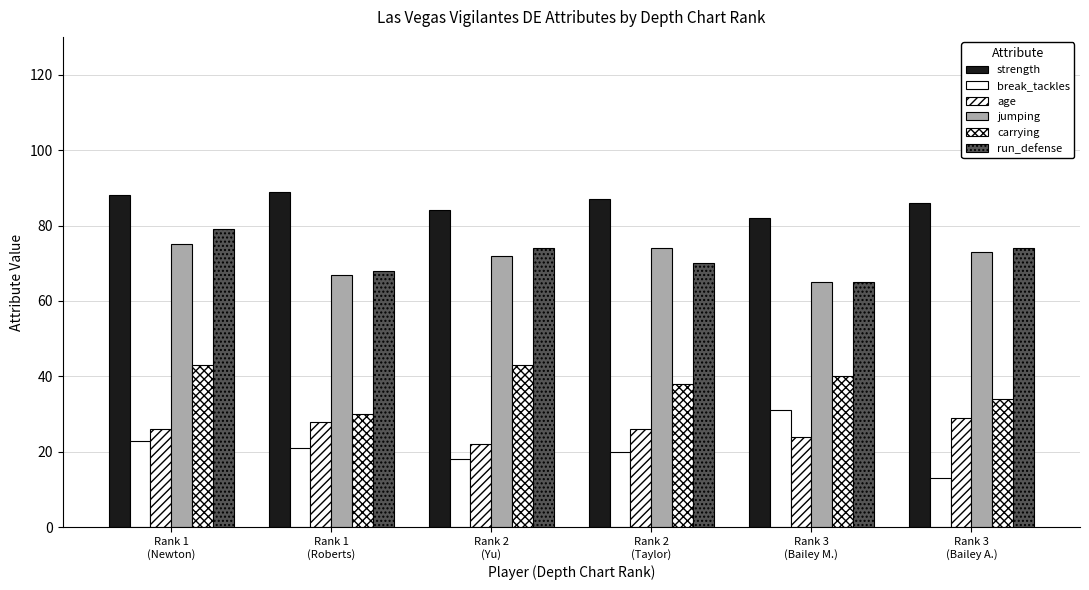

Are the bars grouped side by side (vs. stacked)?

Yes